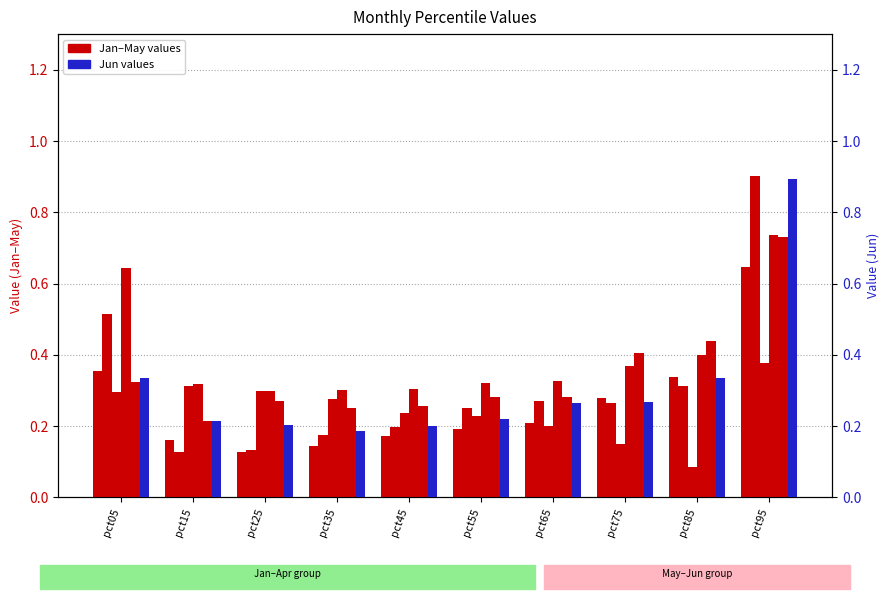

At how many categories does at least one series exceed 0?

10